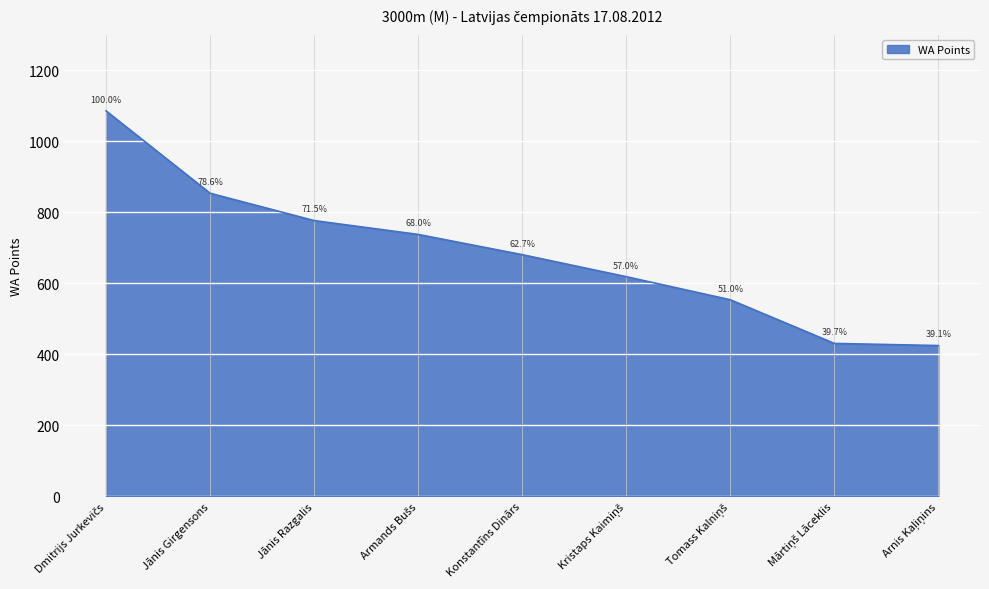

What is the difference between the maximum and minimum values?

661